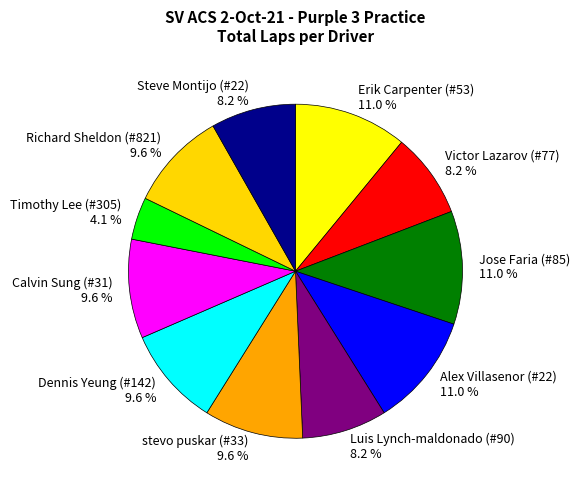

To the nearest percent, what is the difference between the Calvin Sung (#31) and Jose Faria (#85) slice percentages?

1%